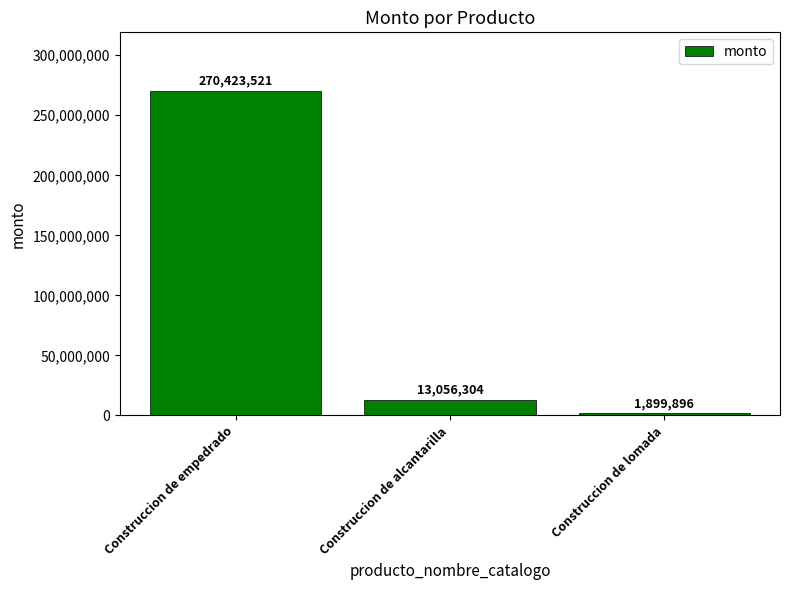

Reading left to right, transcribe all the data shown in this chart.

270423521	13056304	1899896